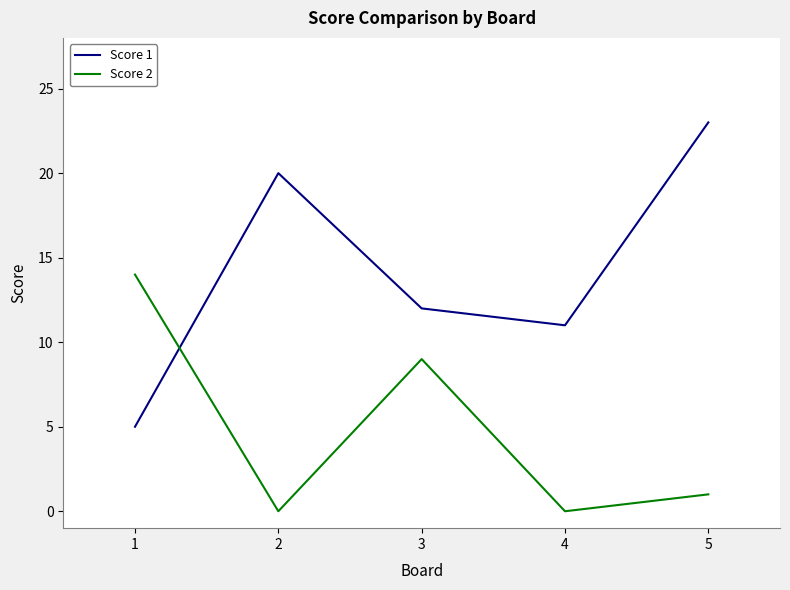

At which category does Score 1 reach its first local peak?

2